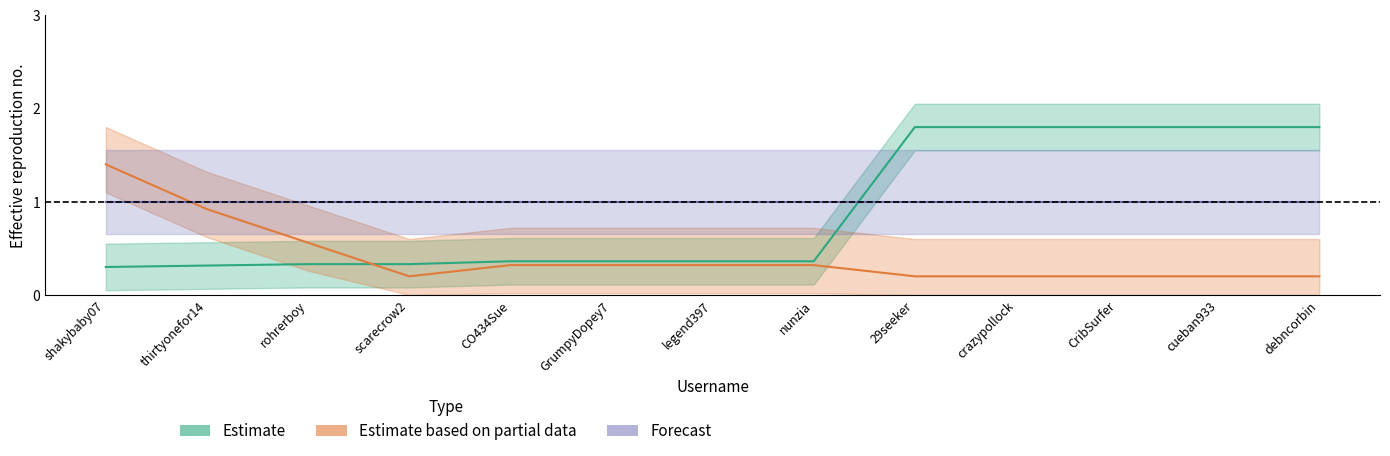

Where is Estimate based on partial data nearest to the value 0?

scarecrow2